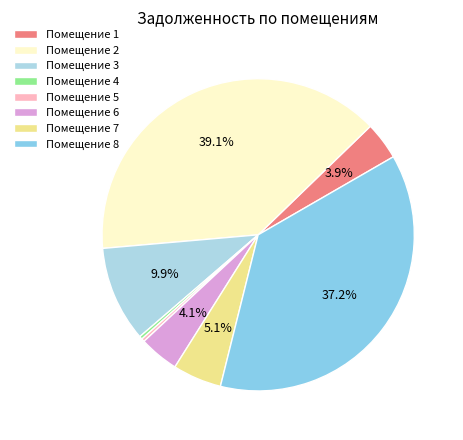

Is there a majority slice in this chart?

No